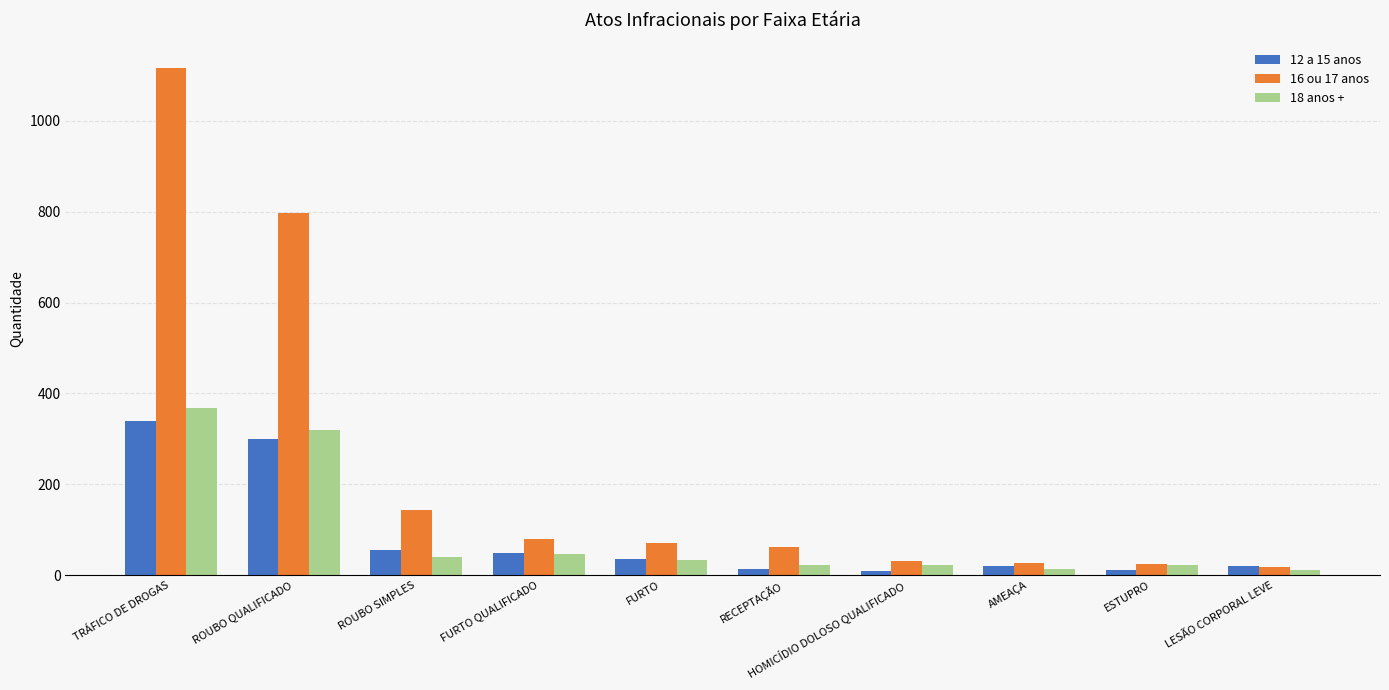

Count the number of data series in this chart.

3